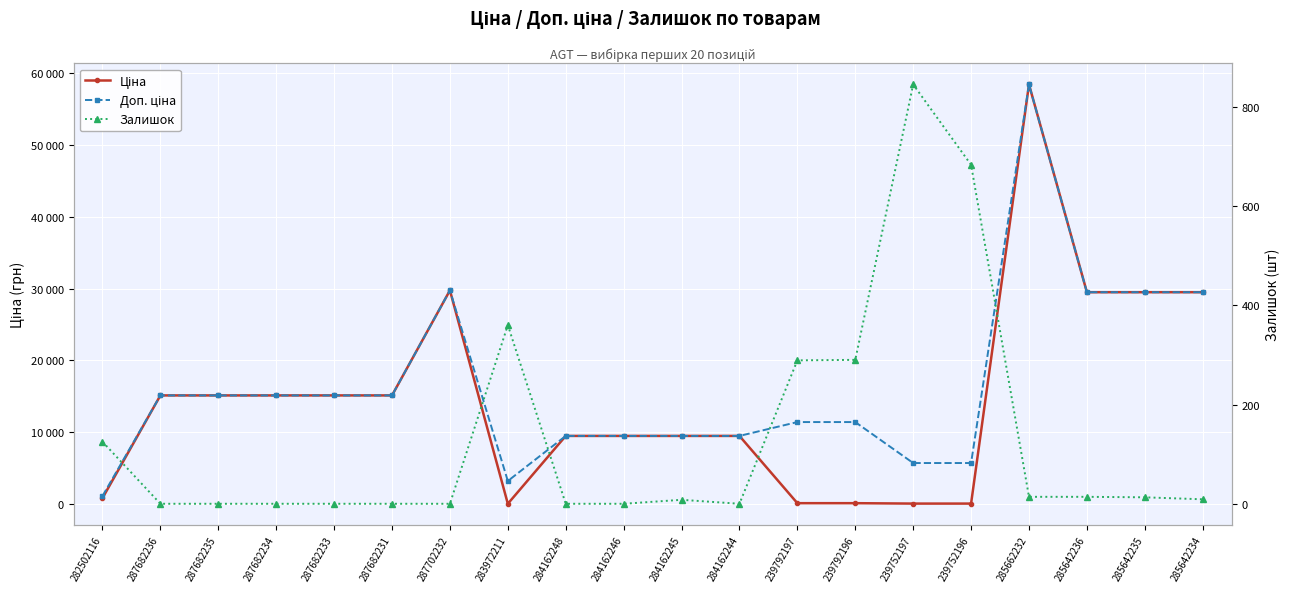

What is the difference between the maximum and minimum values in the Залишок series?

845.0